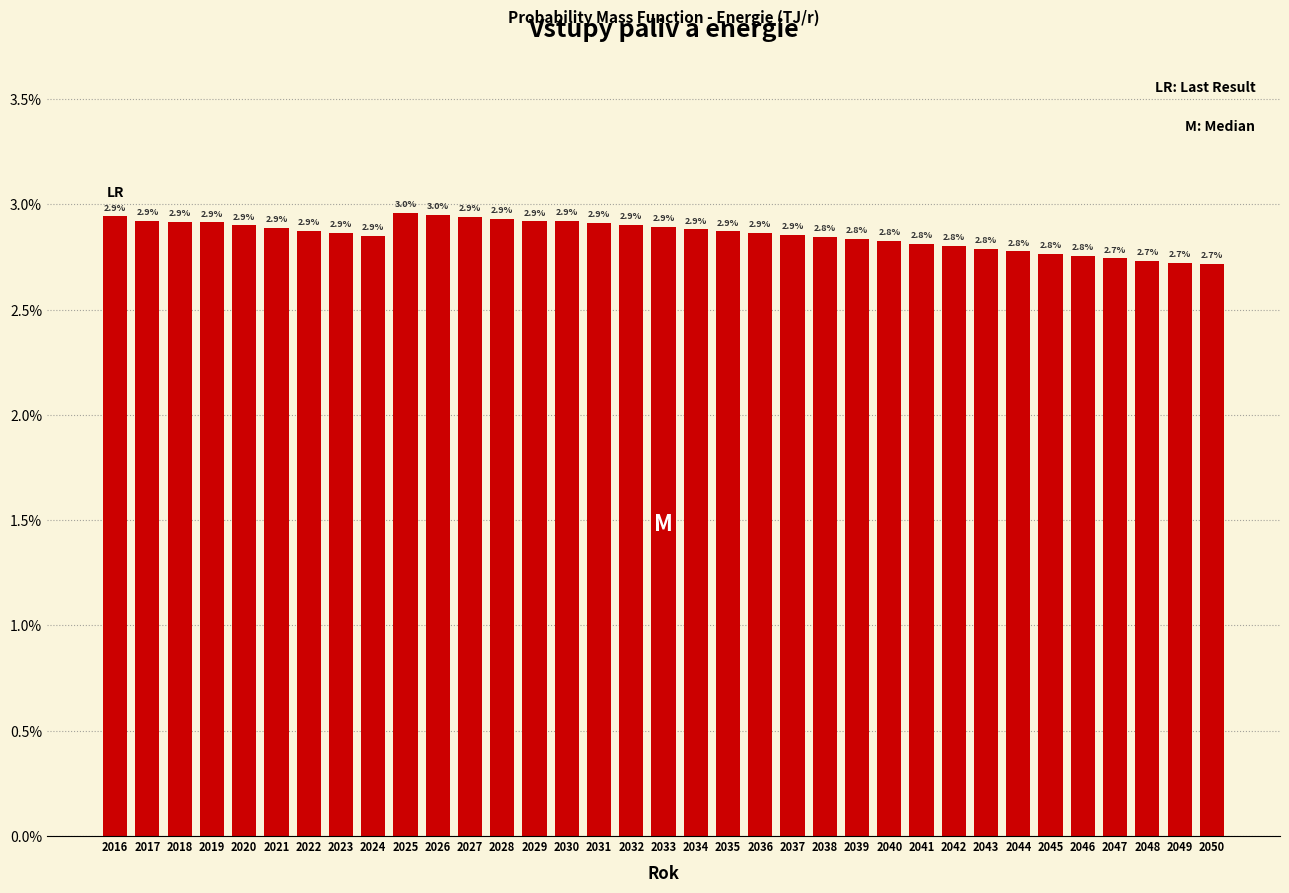

Reading left to right, transcribe all the data shown in this chart.

2016=2.9	2017=2.9	2018=2.9	2019=2.9	2020=2.9	2021=2.9	2022=2.9	2023=2.9	2024=2.9	2025=3.0	2026=3.0	2027=2.9	2028=2.9	2029=2.9	2030=2.9	2031=2.9	2032=2.9	2033=2.9	2034=2.9	2035=2.9	2036=2.9	2037=2.9	2038=2.8	2039=2.8	2040=2.8	2041=2.8	2042=2.8	2043=2.8	2044=2.8	2045=2.8	2046=2.8	2047=2.7	2048=2.7	2049=2.7	2050=2.7